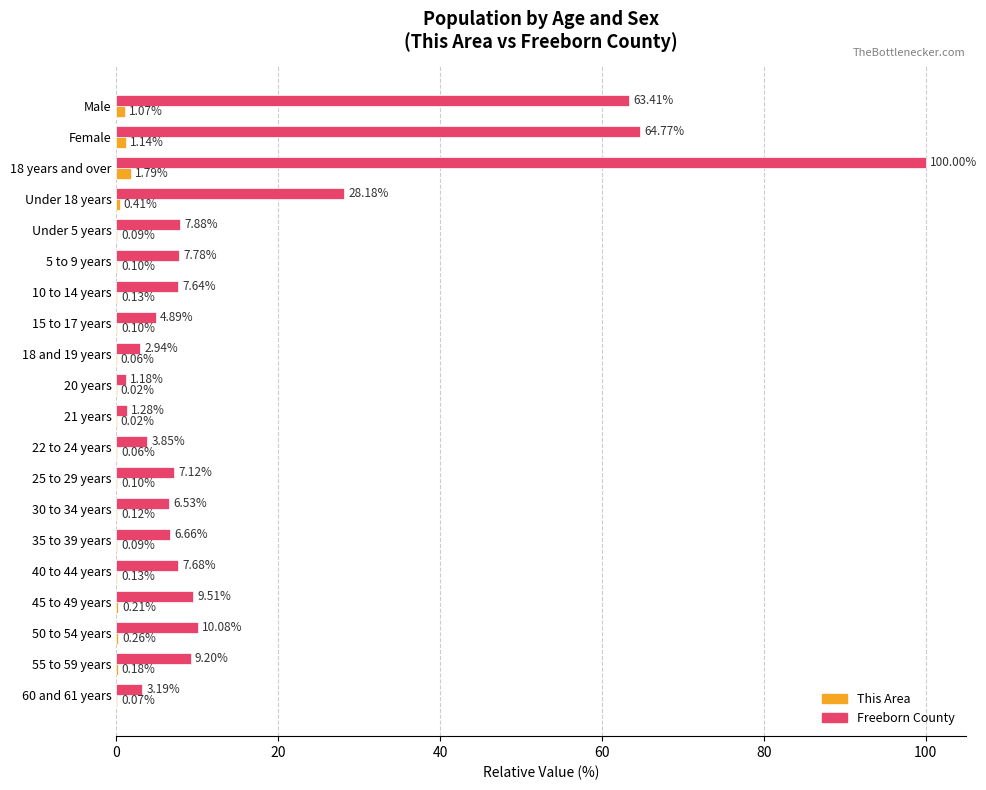

What is the sum of all Freeborn County values?

353.8